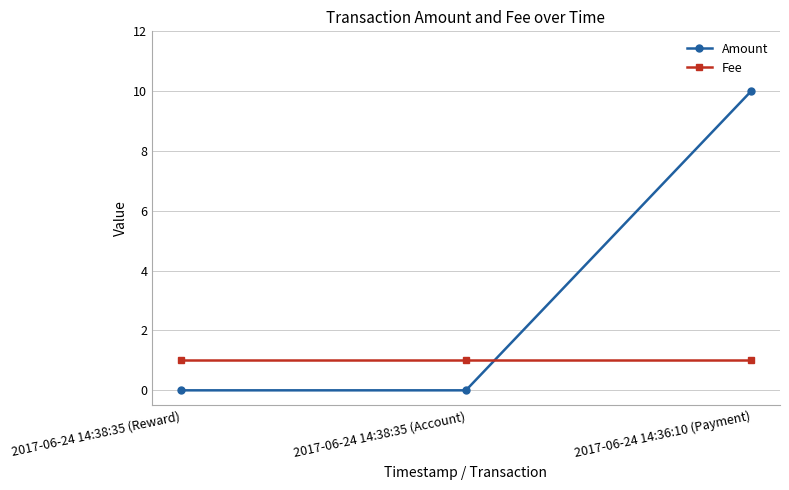

True or false: Amount has a value of 0 at 2017-06-24 14:38:35 (Reward).

True